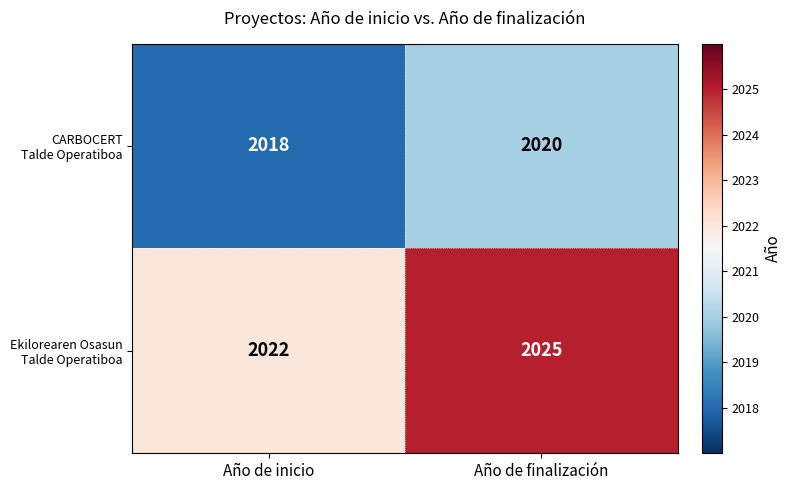

Which label corresponds to the smallest value in the chart?

Año de inicio